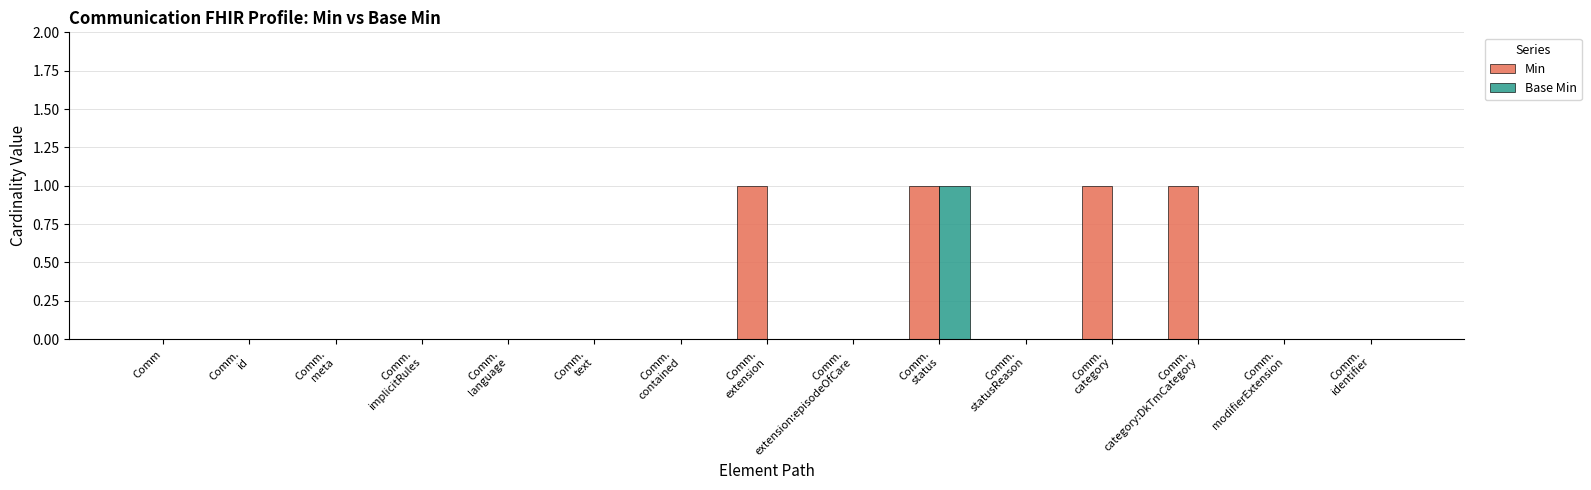

How many series are shown in this chart?

2